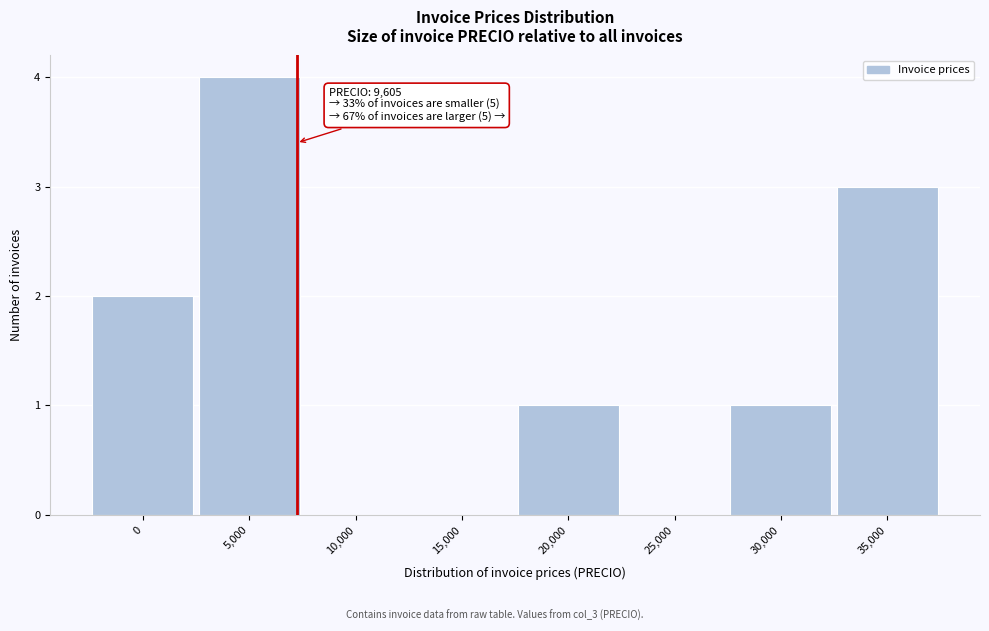

Reading left to right, transcribe all the data shown in this chart.

0=2	5,000=4	10,000=0	15,000=0	20,000=1	25,000=0	30,000=1	35,000=3